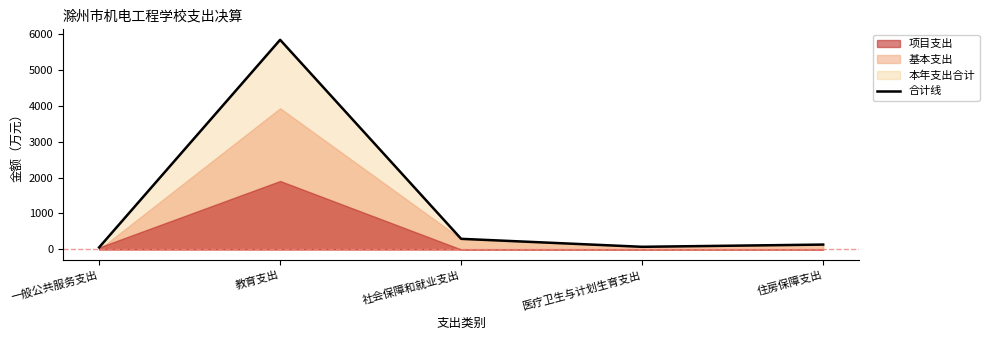

Which has a higher value, 一般公共服务支出 or 医疗卫生与计划生育支出?

医疗卫生与计划生育支出